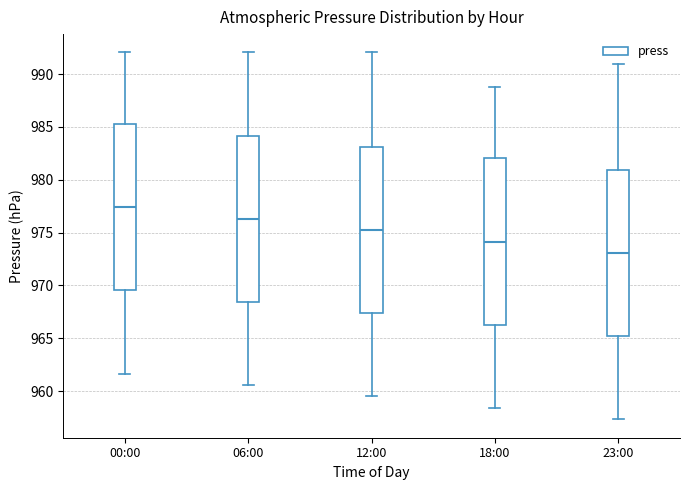

Which box's median line is the highest?

00:00